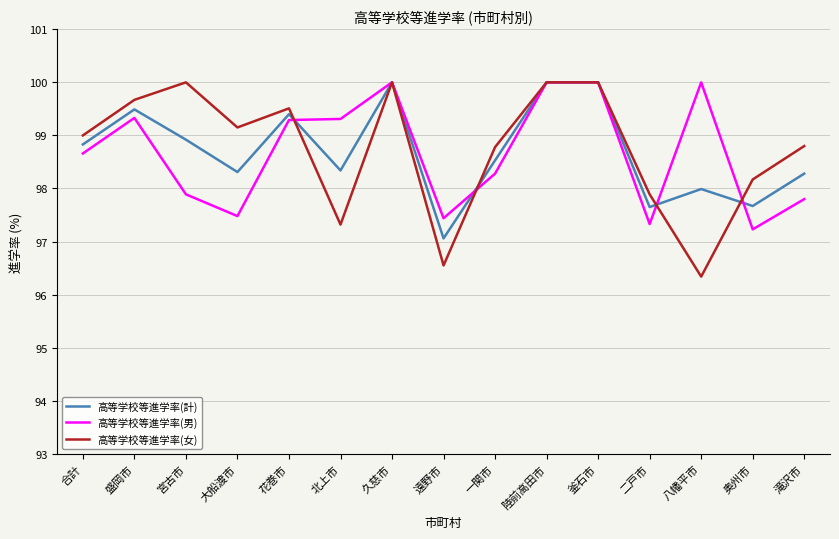

Which category has the lowest value in the 高等学校等進学率(計) series?

遠野市